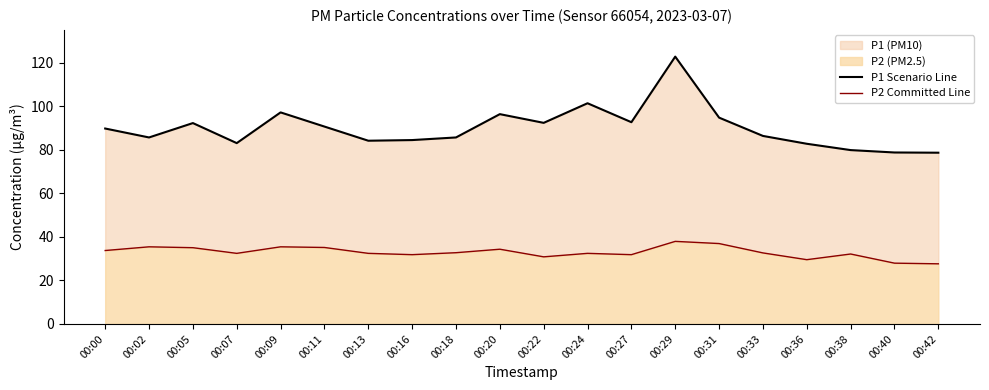

Which series changed the most between 00:11 and 00:29?

P1 Scenario Line